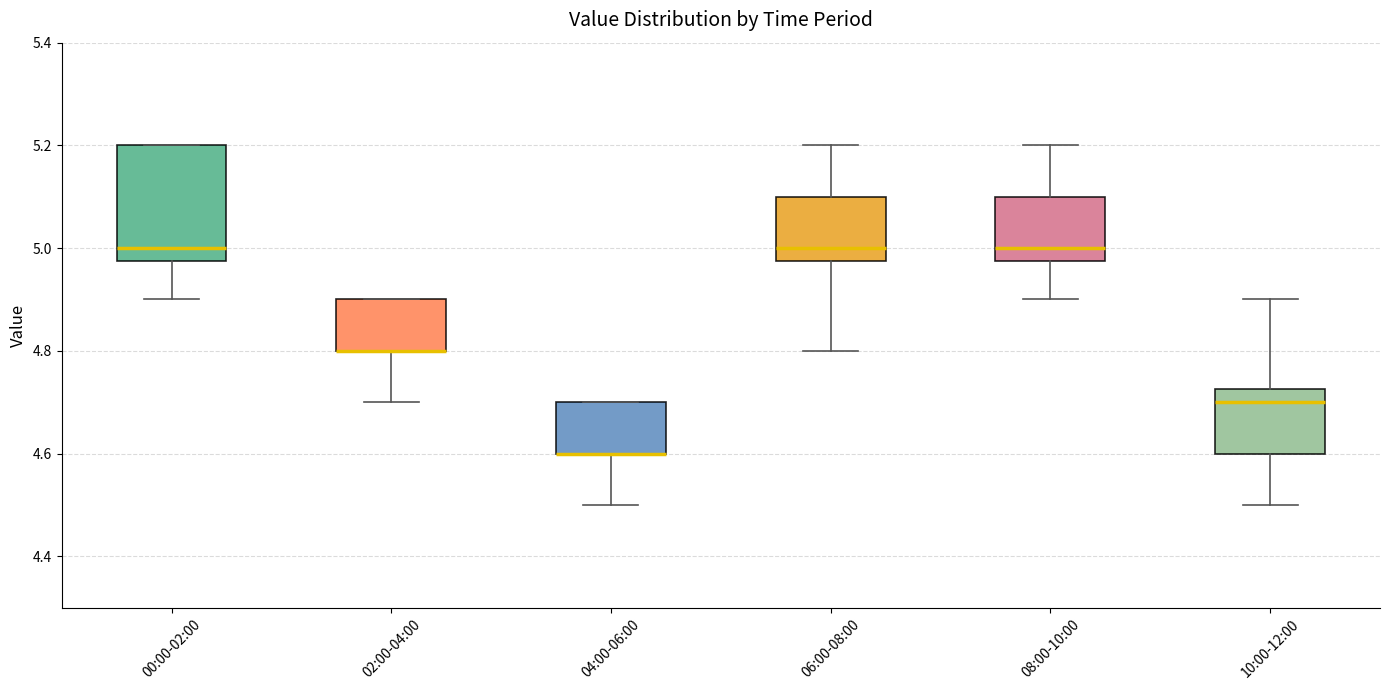

Which box is the tallest, from its lower edge to its upper edge?

00:00-02:00